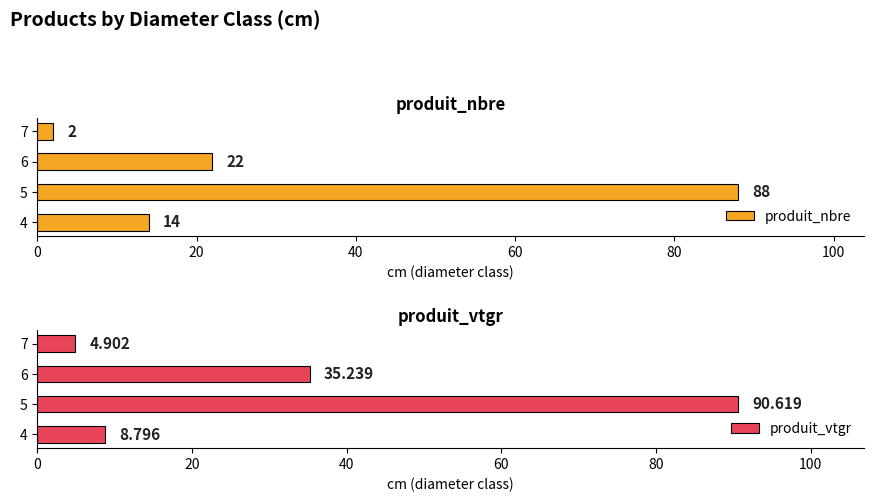

Reading left to right, list all the values displayed in this chart.

produit_nbre: 14.0	88.0	22.0	2.0
produit_vtgr: 8.8	90.6	35.2	4.9